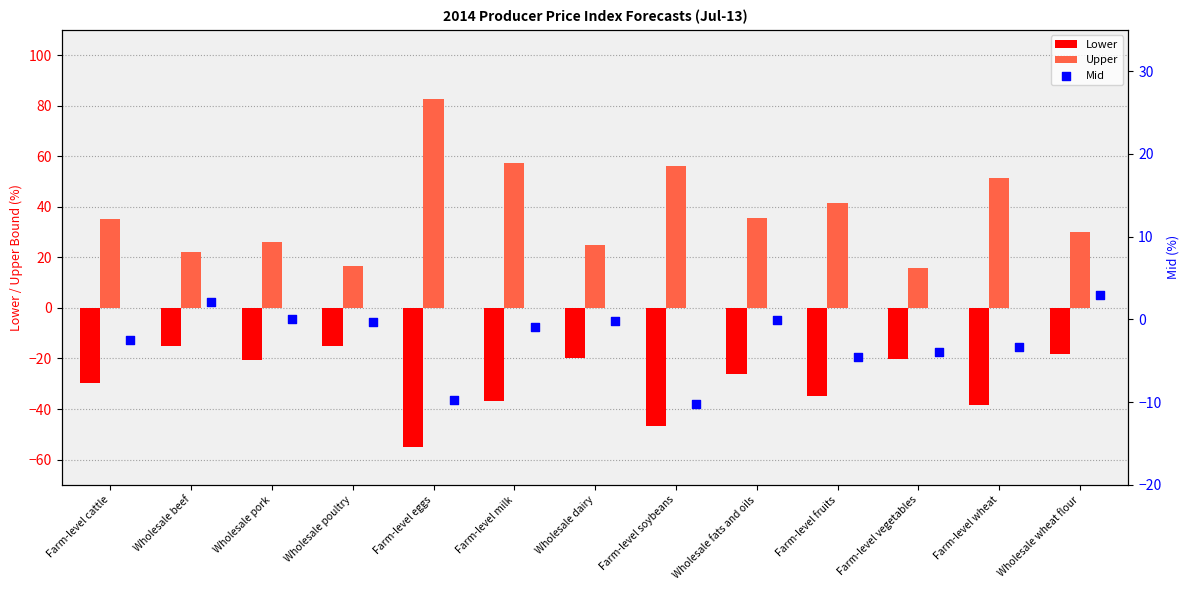

Which series has the largest total across all categories?

Upper